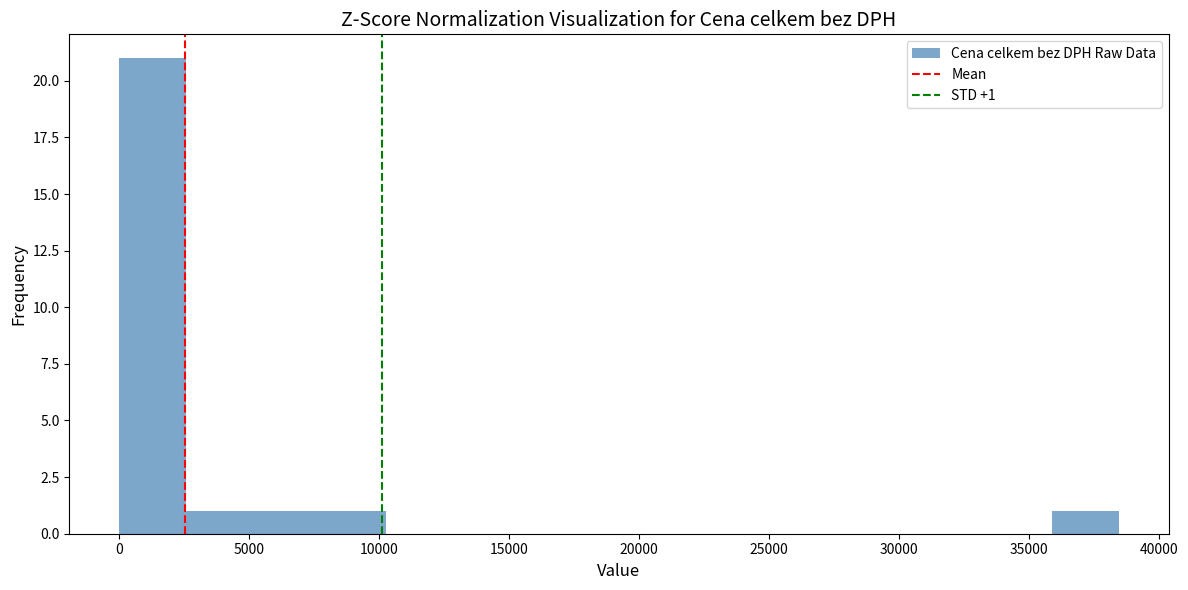

Which range on the x-axis has the tallest bar?

0 to 2500